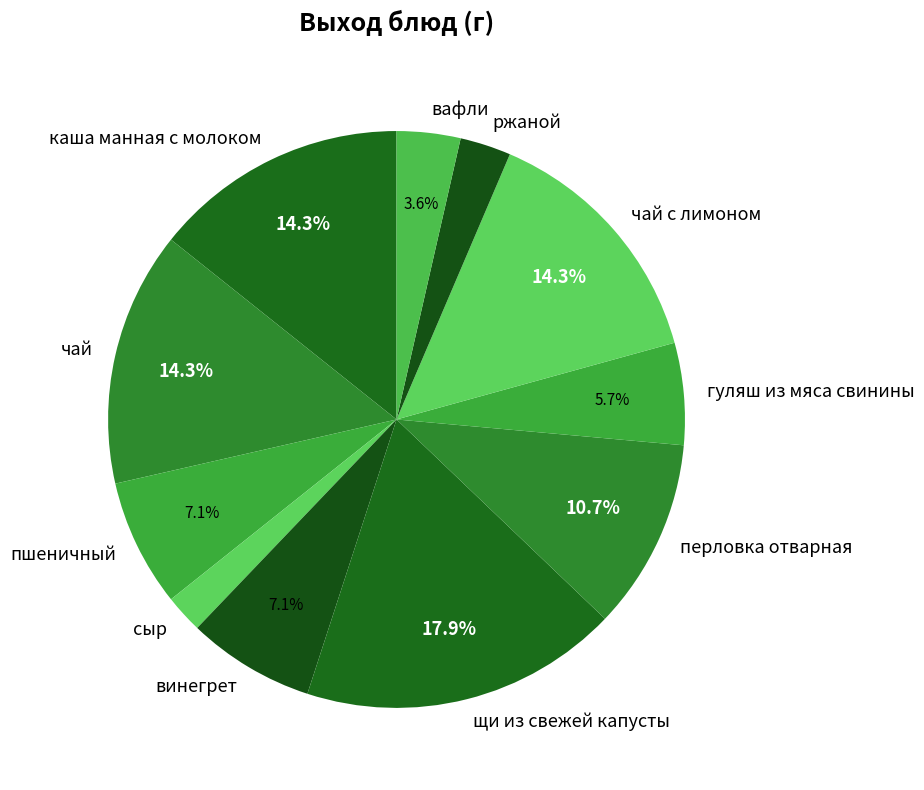

Count the number of slices in the pie.

11